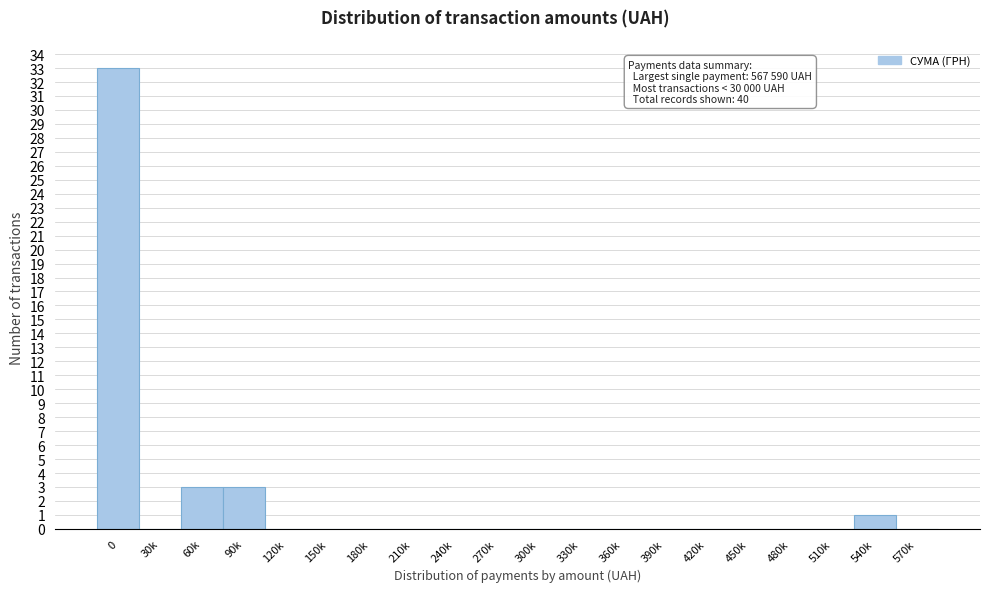

Reading left to right, list all the values displayed in this chart.

0=33	30k=0	60k=3	90k=3	120k=0	150k=0	180k=0	210k=0	240k=0	270k=0	300k=0	330k=0	360k=0	390k=0	420k=0	450k=0	480k=0	510k=0	540k=1	570k=0